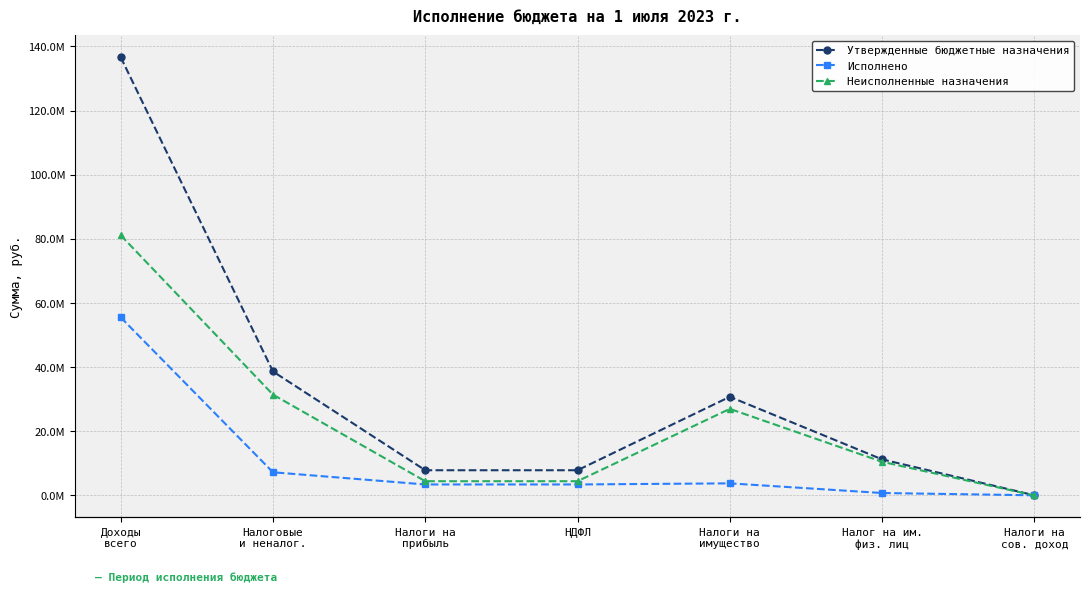

True or false: Исполнено and Утвержденные бюджетные назначения cross at least once.

False